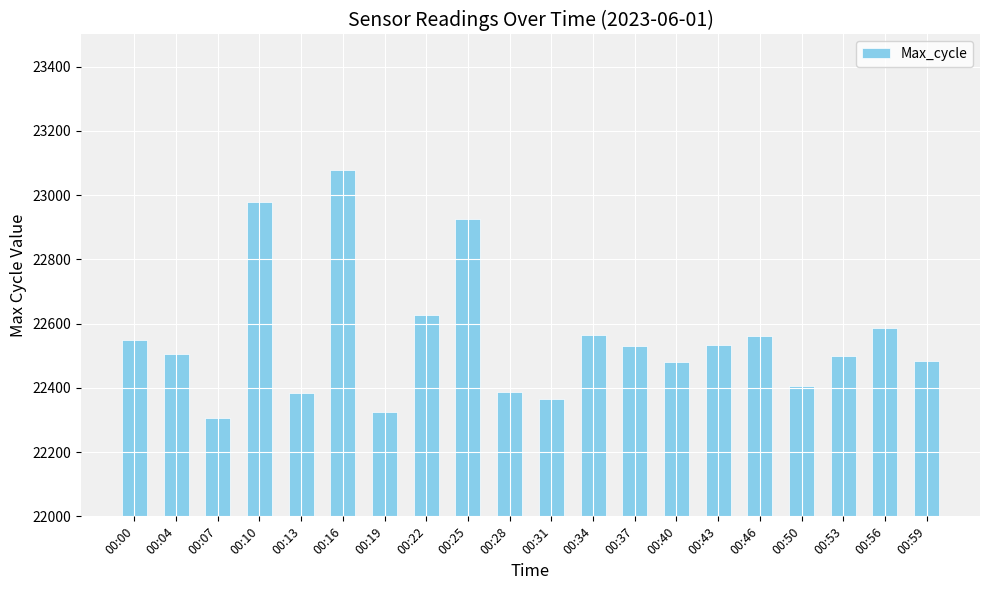

The chart shows a value of 12116 at 00:46. True or false?

False